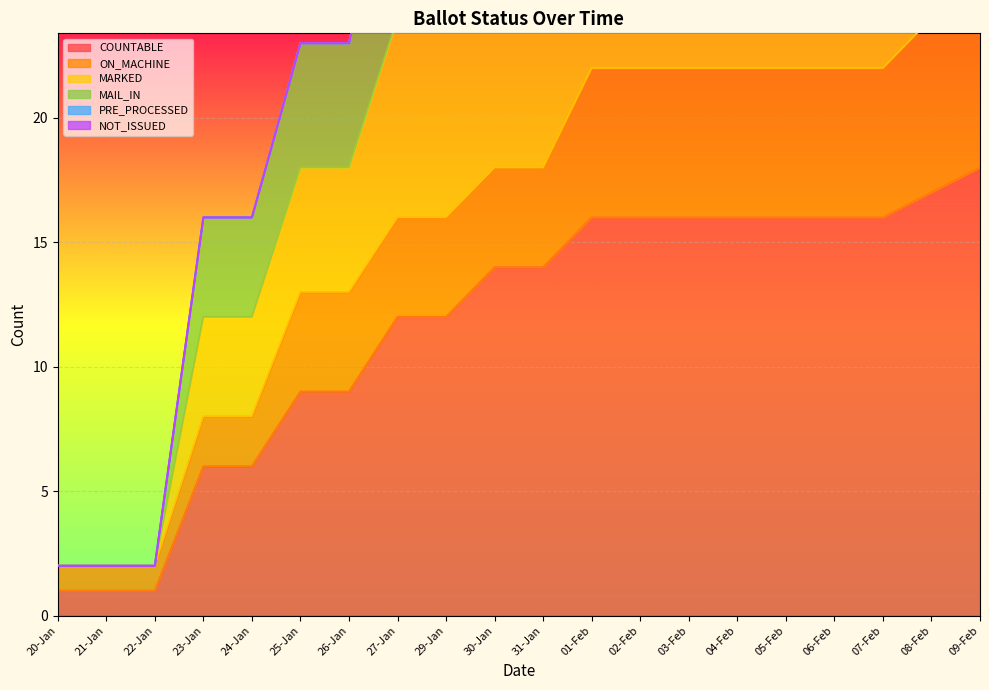

Count the number of categories in the chart.

20